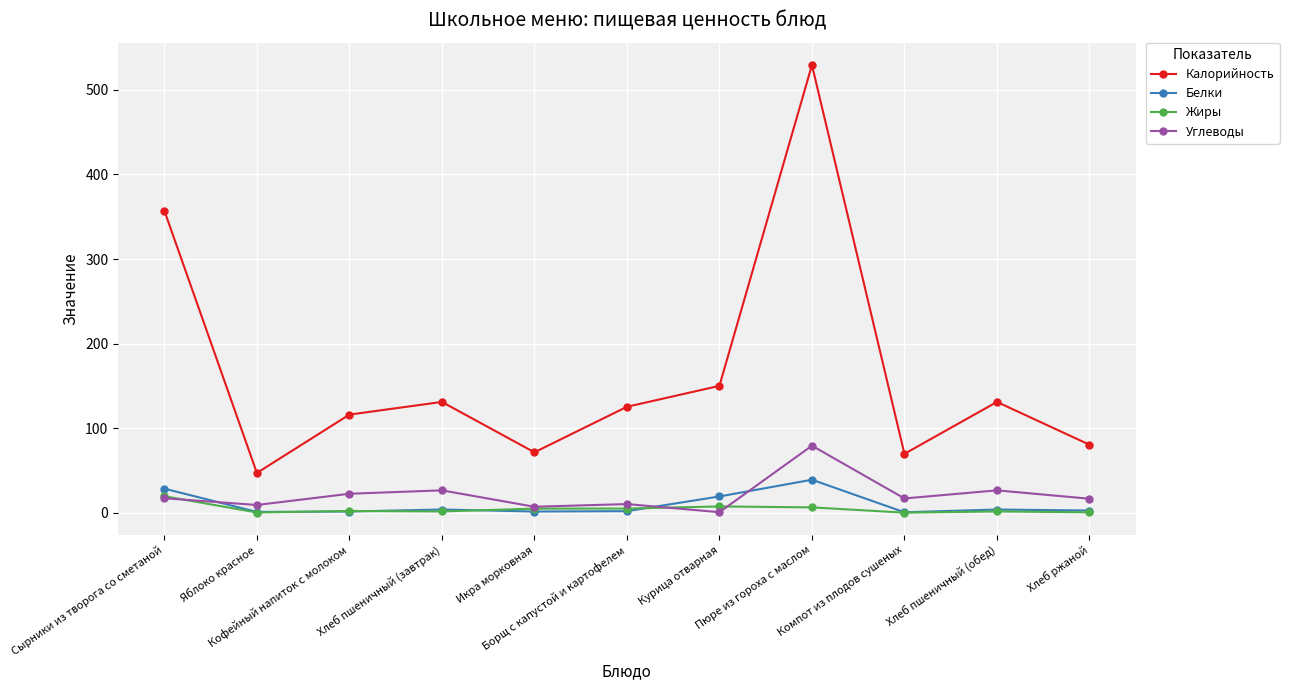

What is the value of the Белки point at the 1st from the left?

28.4